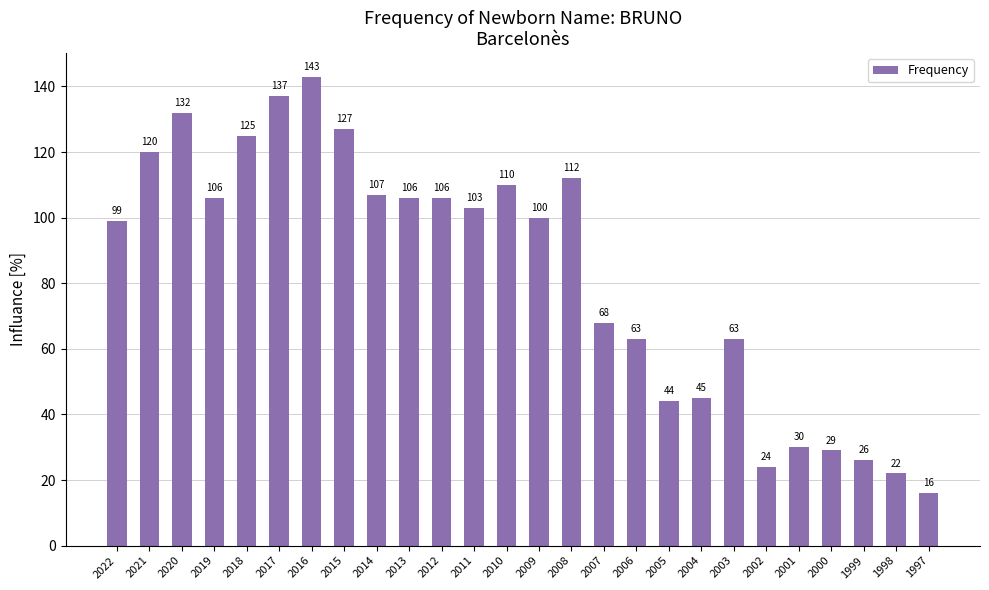

Read the value at 2020.

132